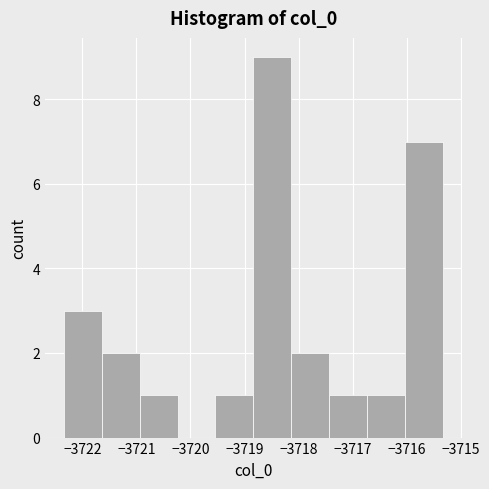

Reading left to right, list every bar in this chart as the range it spans on the x-axis followed by its height. Neither the bar edges nor the heights are printed on the chart, so give them approximately, as read against the axes.

-3722.3 to -3721.6: 3
-3721.6 to -3720.9: 2
-3720.9 to -3720.2: 1
-3720.2 to -3719.5: 0
-3719.5 to -3718.8: 1
-3718.8 to -3718.1: 9
-3718.1 to -3717.4: 2
-3717.4 to -3716.7: 1
-3716.7 to -3716.0: 1
-3716.0 to -3715.3: 7